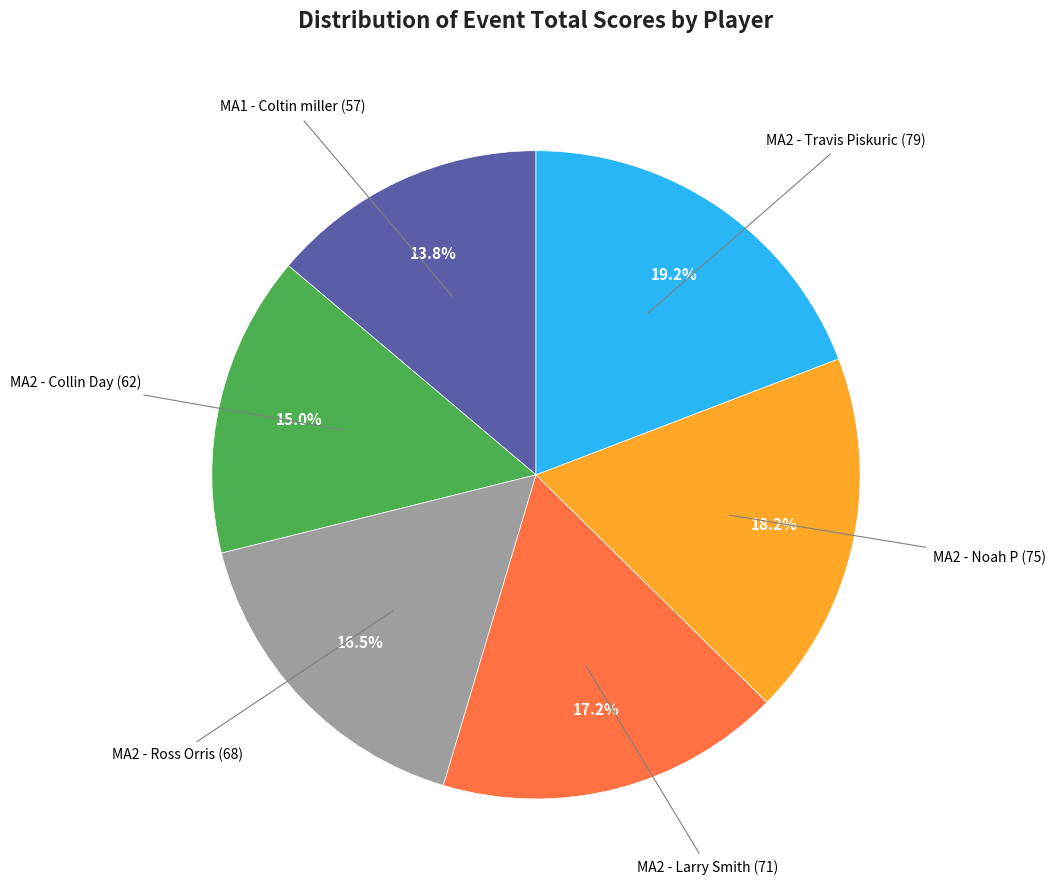

Does any single category account for the majority?

No